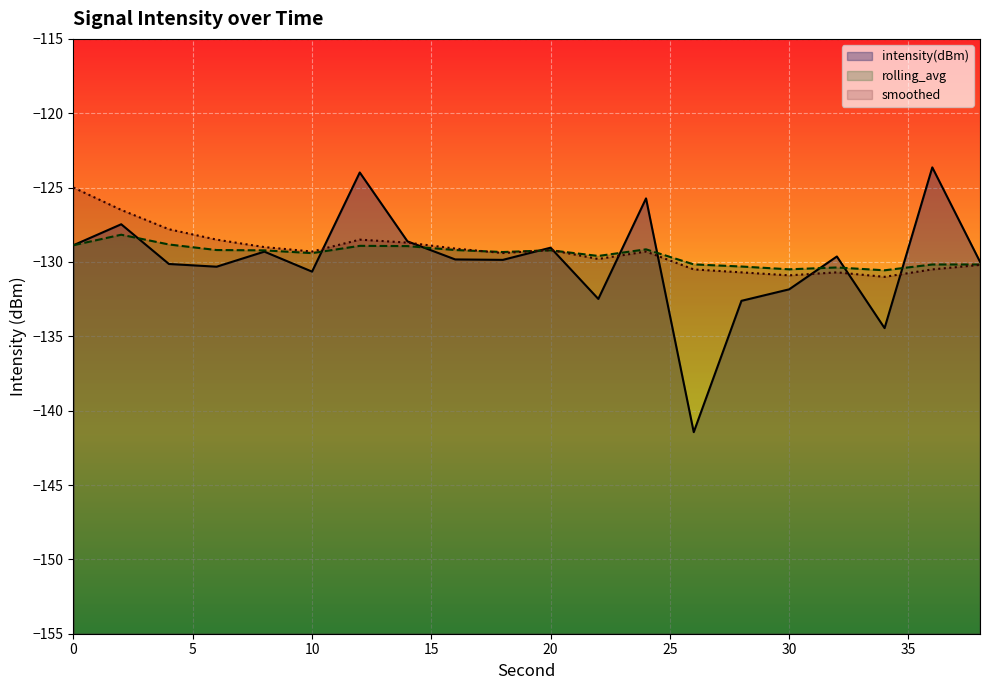

Reading right to left, what are all the values shown in this chart?

intensity(dBm): -130.0	-123.6	-134.4	-129.6	-131.8	-132.6	-141.4	-125.7	-132.5	-129.0	-129.9	-129.8	-128.6	-124.0	-130.7	-129.3	-130.3	-130.1	-127.5	-128.9
rolling_avg: -130.2	-130.2	-130.6	-130.4	-130.5	-130.3	-130.2	-129.2	-129.6	-129.2	-129.3	-129.2	-128.9	-128.9	-129.4	-129.2	-129.2	-128.8	-128.2	-128.9
smoothed: -130.2	-130.5	-131.0	-130.7	-130.9	-130.7	-130.5	-129.3	-129.8	-129.2	-129.4	-129.1	-128.7	-128.5	-129.3	-129.0	-128.5	-127.8	-126.5	-125.0